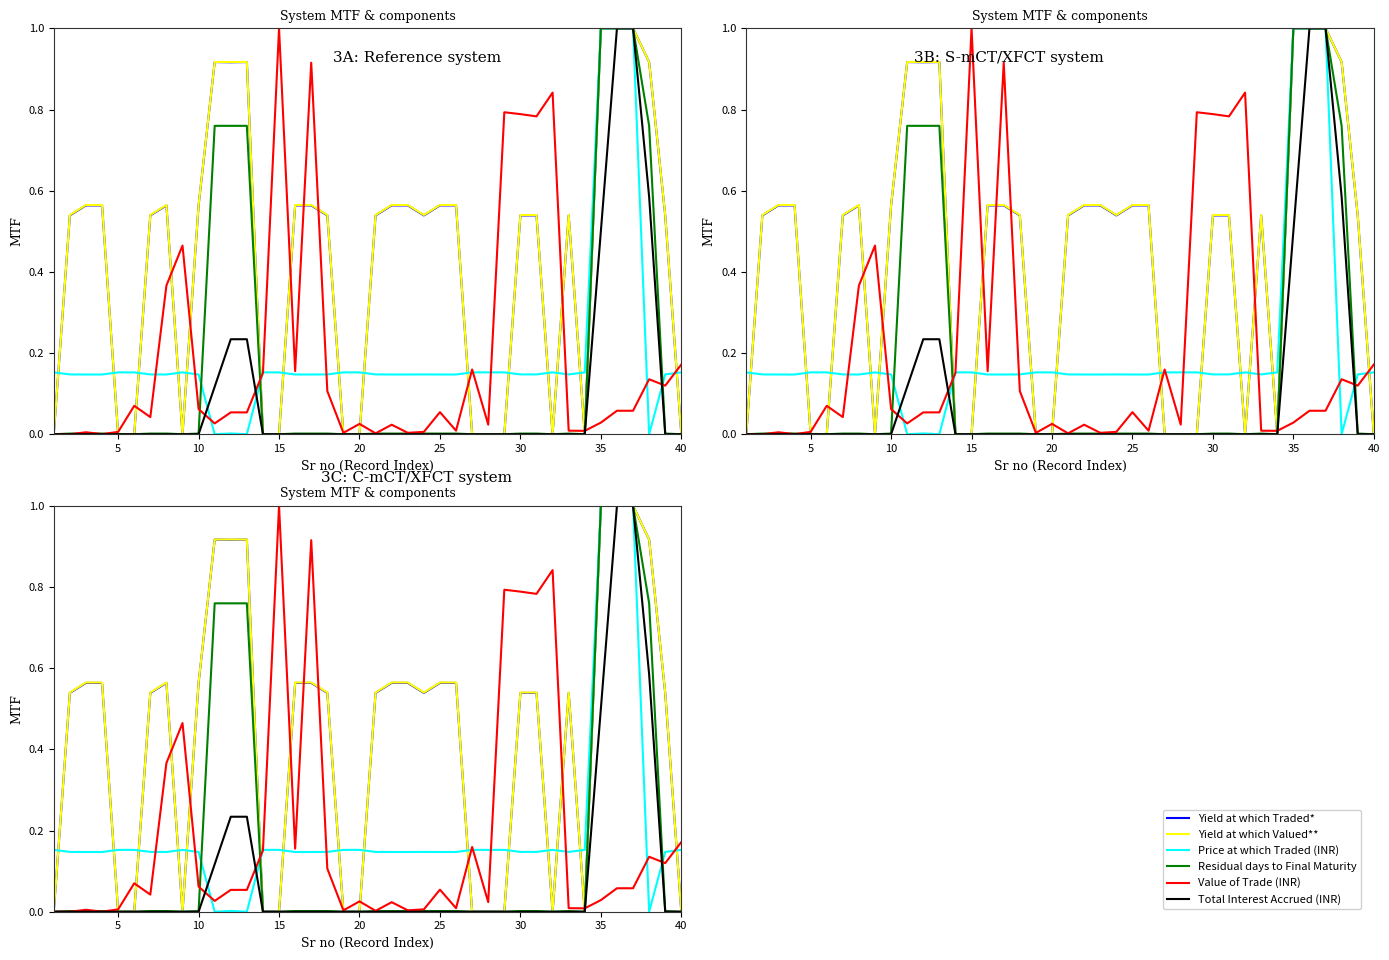

True or false: Yield at which Valued** and Value of Trade (INR) intersect in this chart.

True